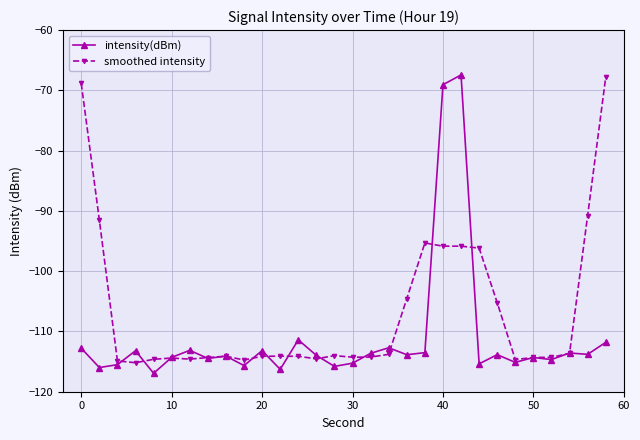

What is the value of the smoothed intensity point at the 16th from the left?

-114.3